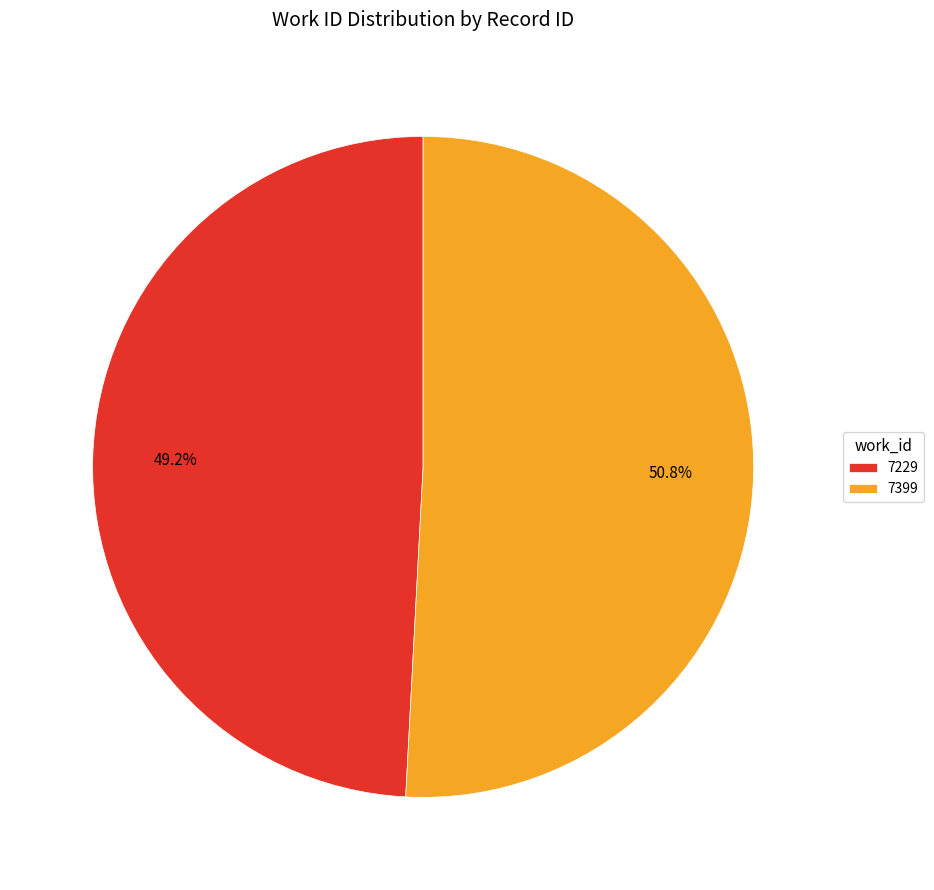

Approximately how many times larger is the value at 7399 compared to 7229?

1.0